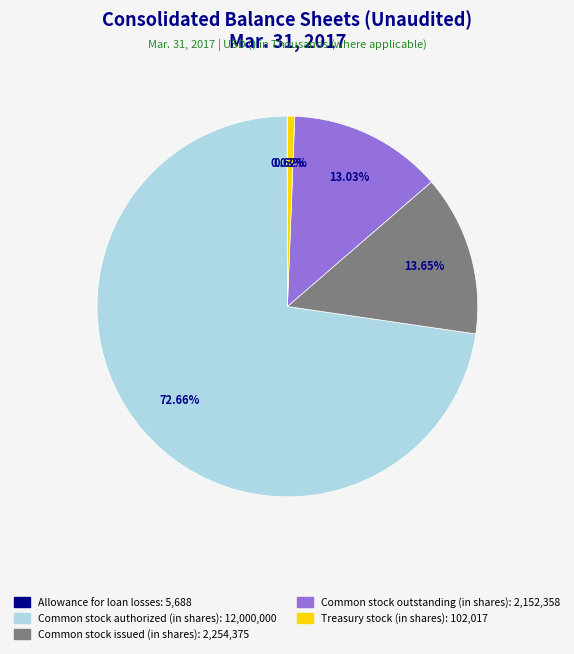

What is the ratio of the value at Common stock authorized (in shares) to the value at Treasury stock (in shares)?

117.6